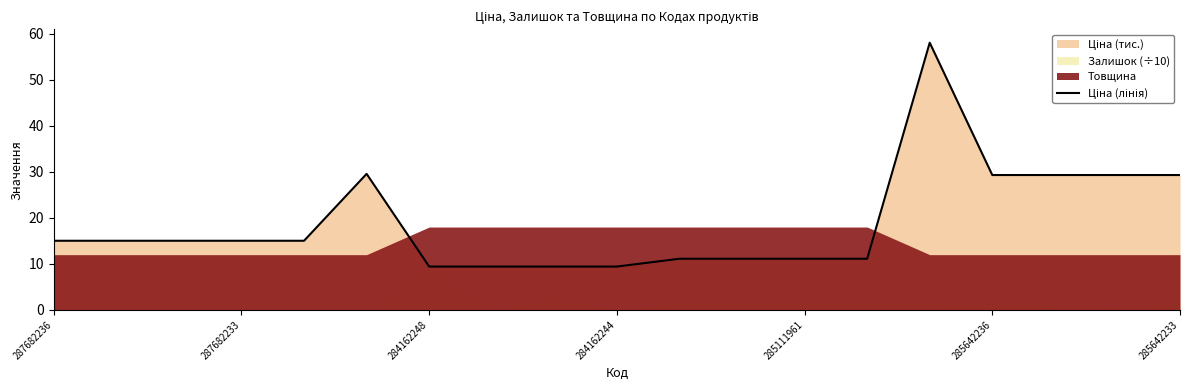

What is the difference between the maximum and minimum values?

48.6